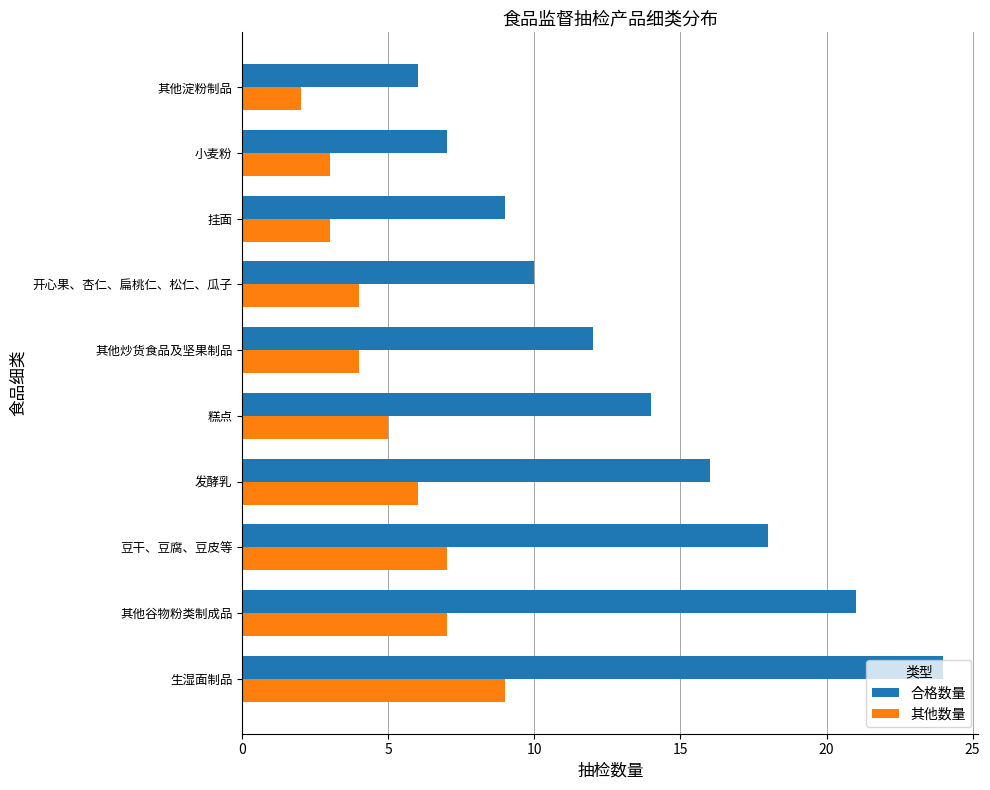

What is the average value of the 合格数量 series?

14